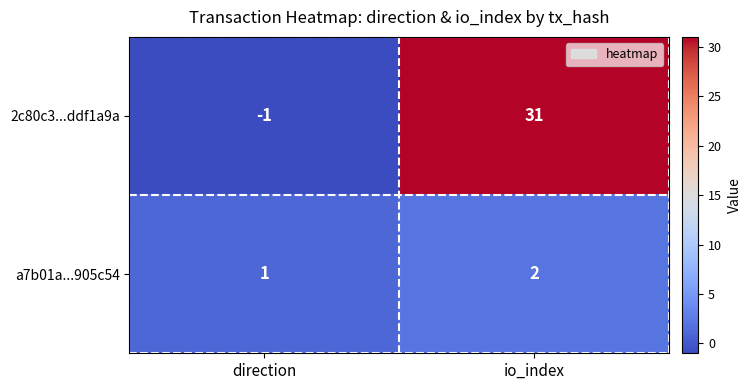

At io_index, list the series in order from smallest to largest.

a7b01a...905c54, 2c80c3...ddf1a9a